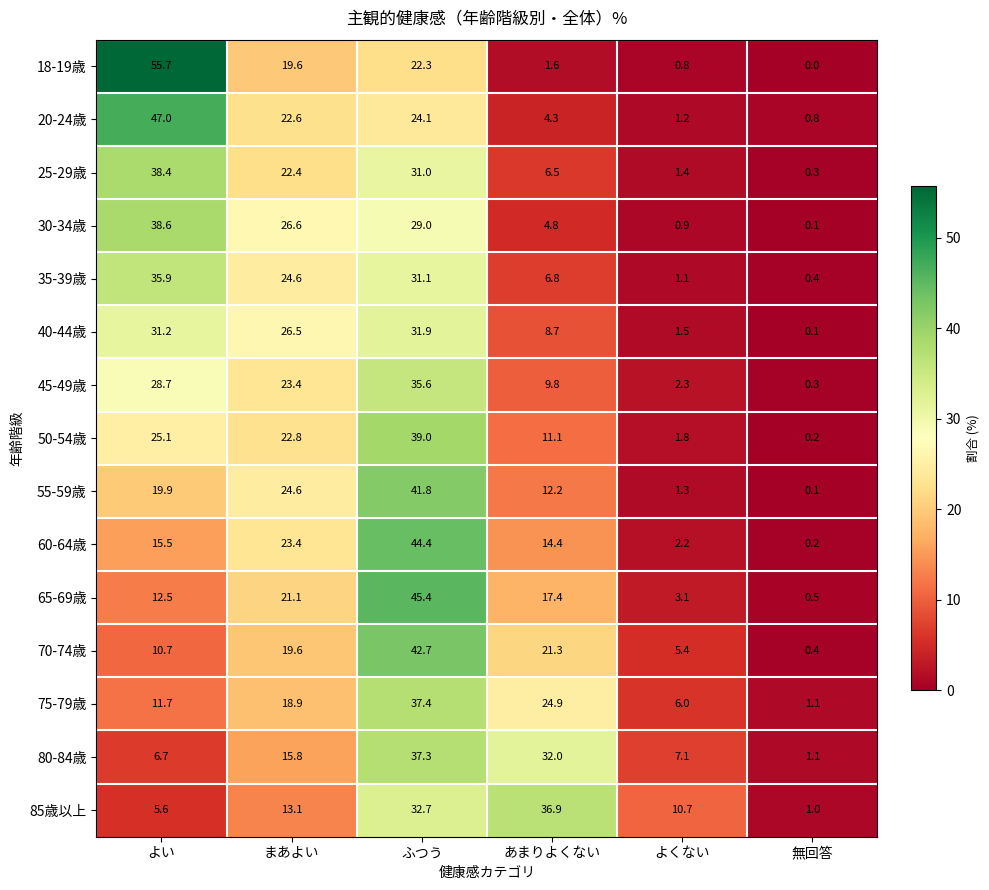

Rank the series by their maximum value, from lowest to highest.

40-44歳, 45-49歳, 35-39歳, 85歳以上, 80-84歳, 75-79歳, 25-29歳, 30-34歳, 50-54歳, 55-59歳, 70-74歳, 60-64歳, 65-69歳, 20-24歳, 18-19歳